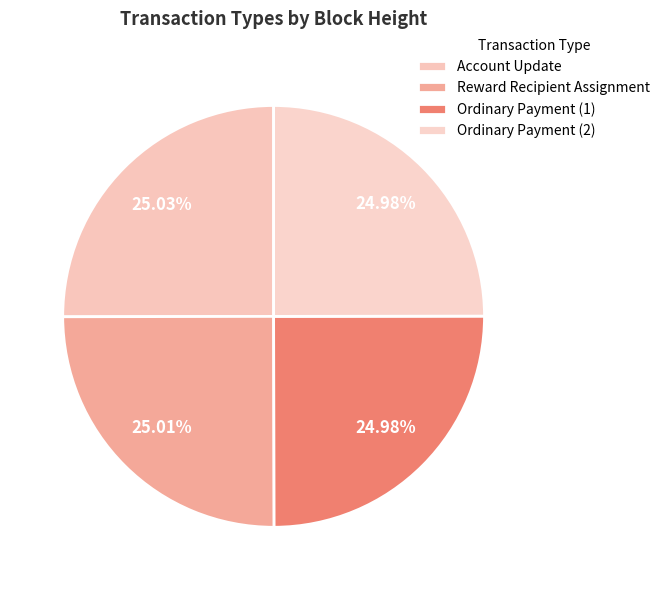

Is there any slice that represents more than half of the pie?

No